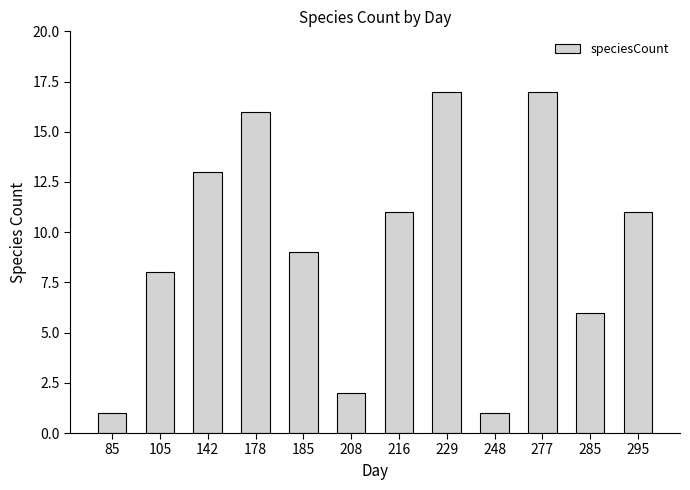

What is the minimum value shown in the chart?

1